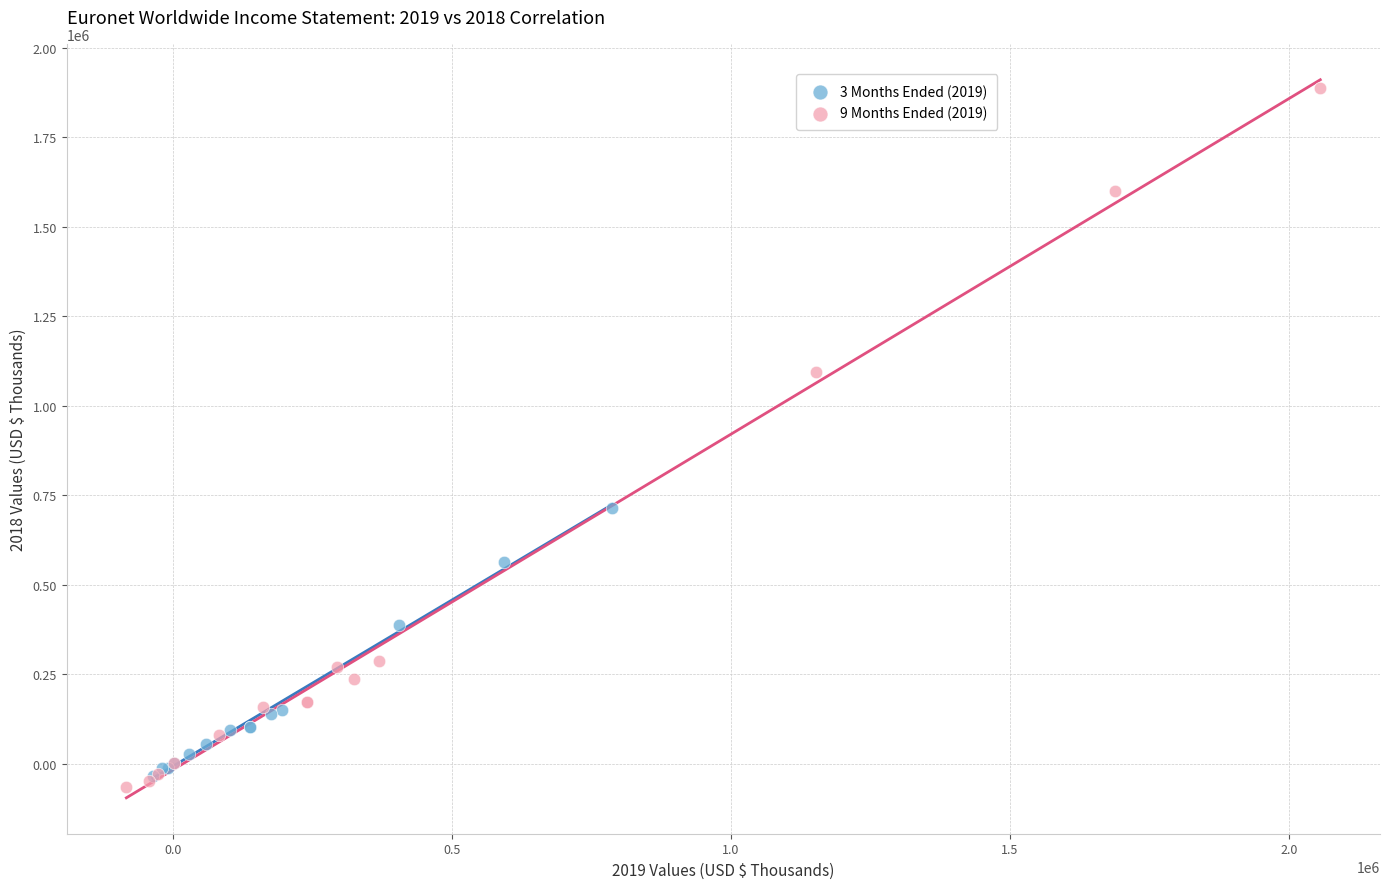

Which series reaches the maximum Y coordinate?

9 Months Ended (2019)